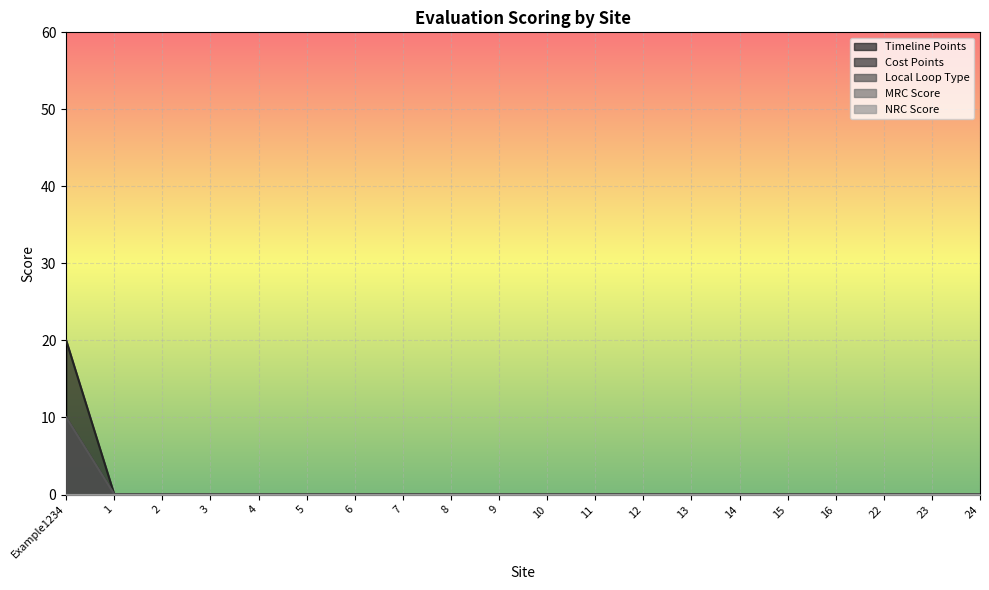

What is the maximum value shown in the chart?

20